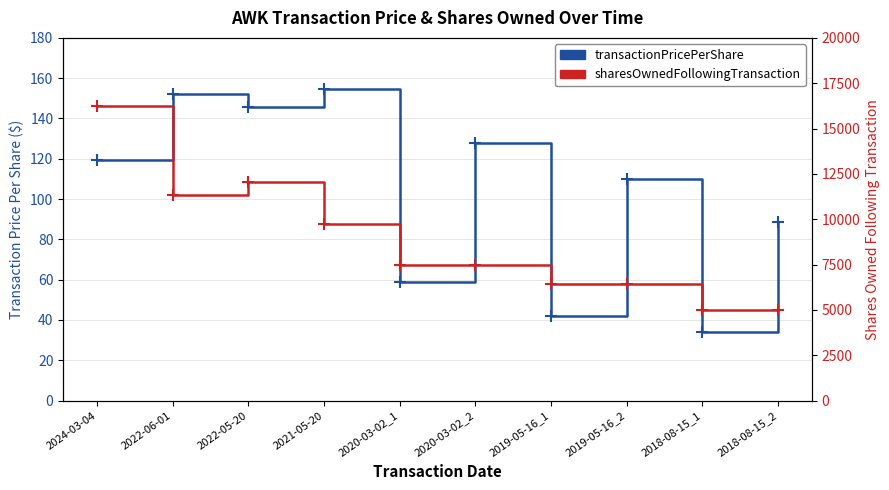

Reading left to right, what are all the values shown in this chart?

transactionPricePerShare: 119.6	152.1	145.5	154.6	58.9	127.7	41.9	109.8	34.1	88.8
sharesOwnedFollowingTransaction: 16240.0	11361.0	12054.0	9743.0	7479.0	7479.0	6423.0	6423.0	5013.0	5013.0